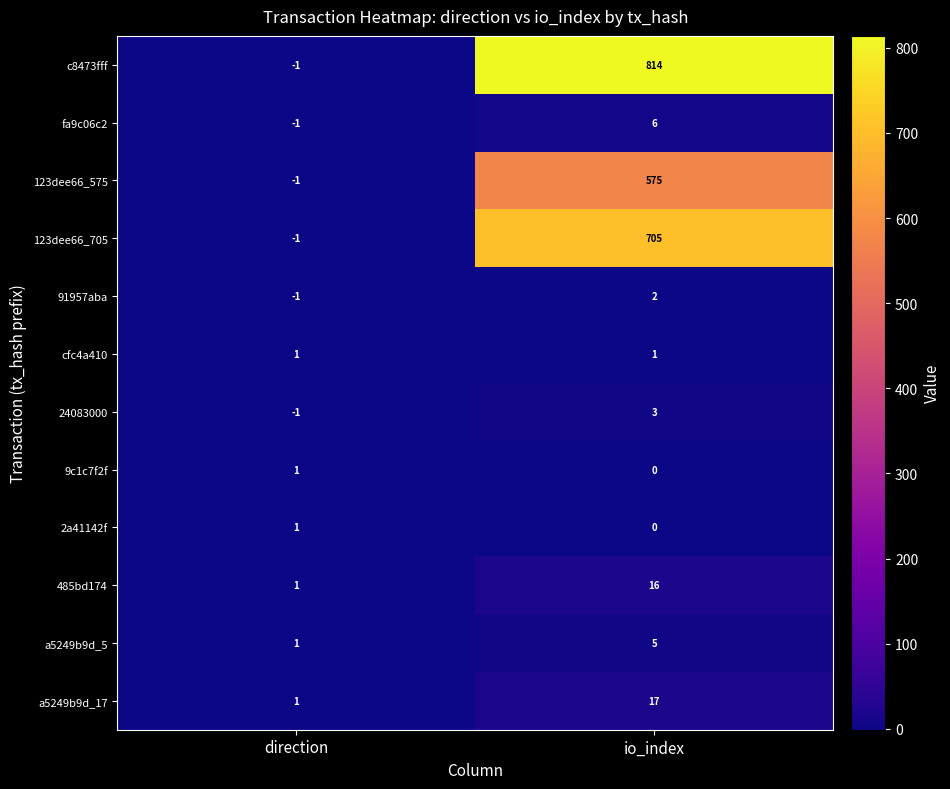

Which category has the lowest value across all series?

direction